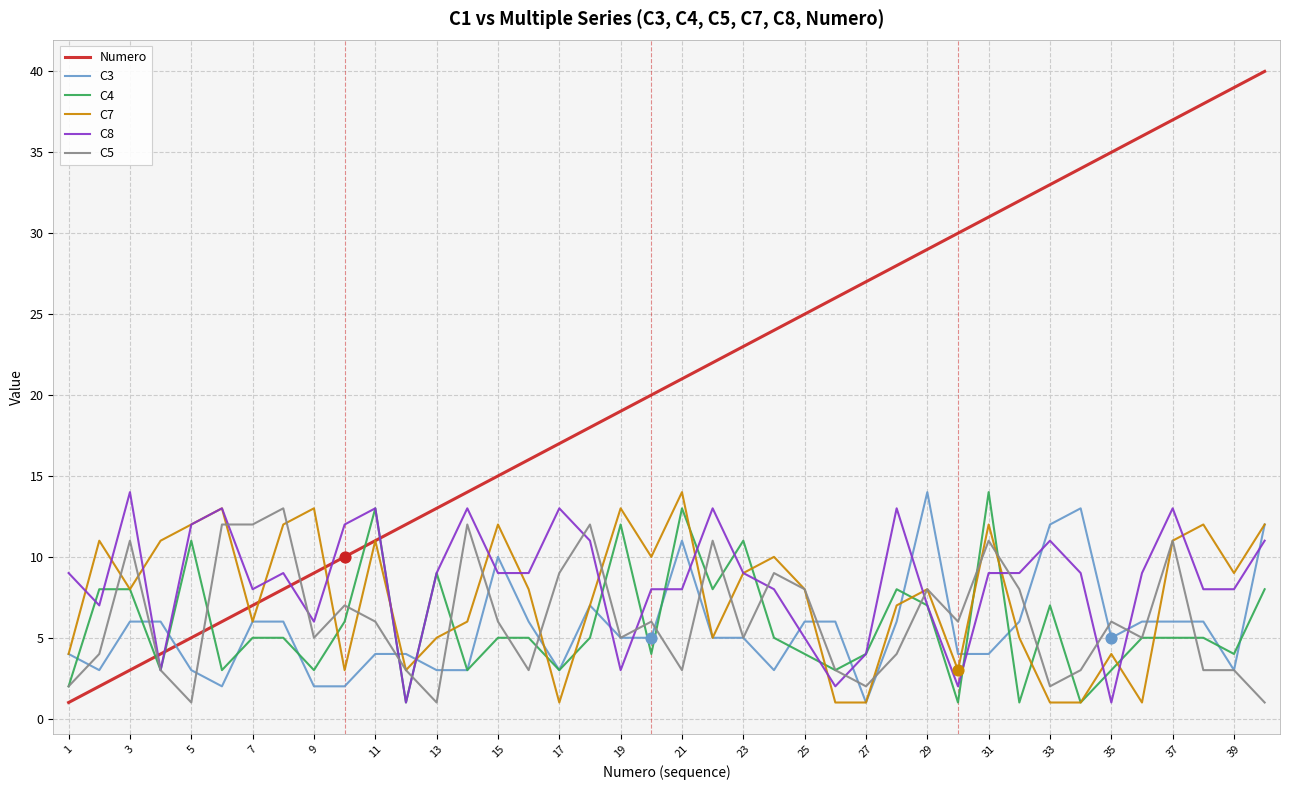

Which series has the largest total across all categories?

Numero